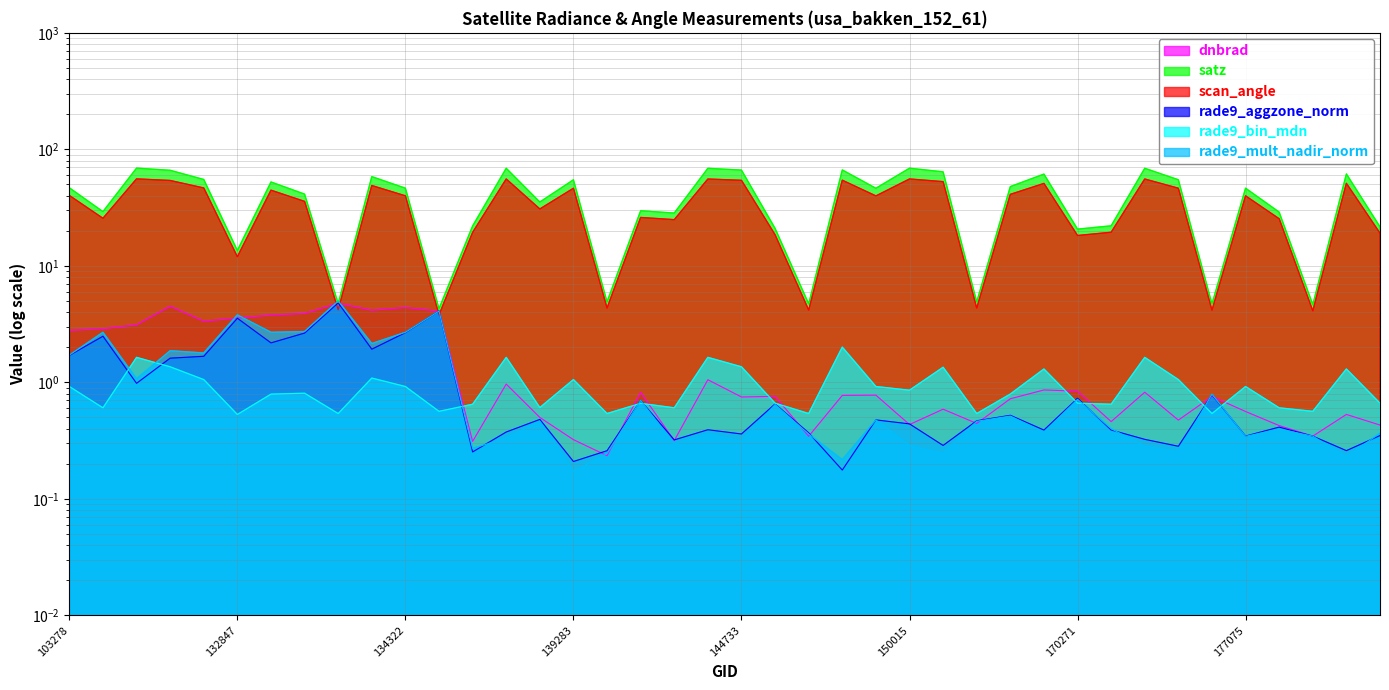

Reading left to right, transcribe all the data shown in this chart.

dnbrad: 2.8	2.9	3.1	4.5	3.4	3.6	3.8	3.9	4.8	4.2	4.4	4.1	0.3	1.0	0.5	0.3	0.2	0.8	0.3	1.1	0.7	0.8	0.3	0.8	0.8	0.4	0.6	0.4	0.7	0.9	0.8	0.5	0.8	0.5	0.8	0.6	0.4	0.3	0.5	0.4
satz: 46.8	29.2	69.0	66.1	55.2	13.6	52.5	41.3	4.7	58.4	46.4	4.3	22.0	68.9	35.3	54.8	4.9	29.7	28.4	68.8	66.4	21.0	4.7	66.6	46.4	68.9	64.1	4.9	47.9	61.3	20.7	22.1	68.8	54.8	4.7	46.4	28.9	4.6	61.5	21.7
scan_angle: 40.2	25.6	55.8	54.1	46.6	12.0	44.6	35.8	4.2	49.0	39.9	3.8	19.4	55.7	30.8	46.4	4.4	26.0	24.9	55.7	54.3	18.5	4.2	54.4	39.9	55.7	52.9	4.3	41.1	51.0	18.2	19.4	55.7	46.4	4.2	39.9	25.4	4.1	51.1	19.1
rade9_aggzone_norm: 1.7	2.5	1.0	1.6	1.7	3.6	2.2	2.6	4.8	1.9	2.7	4.1	0.3	0.4	0.5	0.2	0.3	0.7	0.3	0.4	0.4	0.7	0.4	0.2	0.5	0.4	0.3	0.5	0.5	0.4	0.7	0.4	0.3	0.3	0.8	0.3	0.4	0.3	0.3	0.3
rade9_bin_mdn: 0.9	0.6	1.6	1.4	1.1	0.5	0.8	0.8	0.5	1.1	0.9	0.6	0.6	1.6	0.6	1.1	0.5	0.7	0.6	1.6	1.4	0.7	0.5	2.0	0.9	0.9	1.3	0.5	0.8	1.3	0.7	0.6	1.6	1.1	0.5	0.9	0.6	0.6	1.3	0.7
rade9_mult_nadir_norm: 1.7	2.7	1.1	1.9	1.8	3.8	2.7	2.7	5.0	2.2	2.7	4.1	0.3	0.3	0.5	0.2	0.2	0.7	0.3	0.4	0.3	0.6	0.4	0.2	0.5	0.3	0.2	0.5	0.5	0.4	0.7	0.4	0.3	0.3	0.8	0.3	0.4	0.3	0.2	0.4